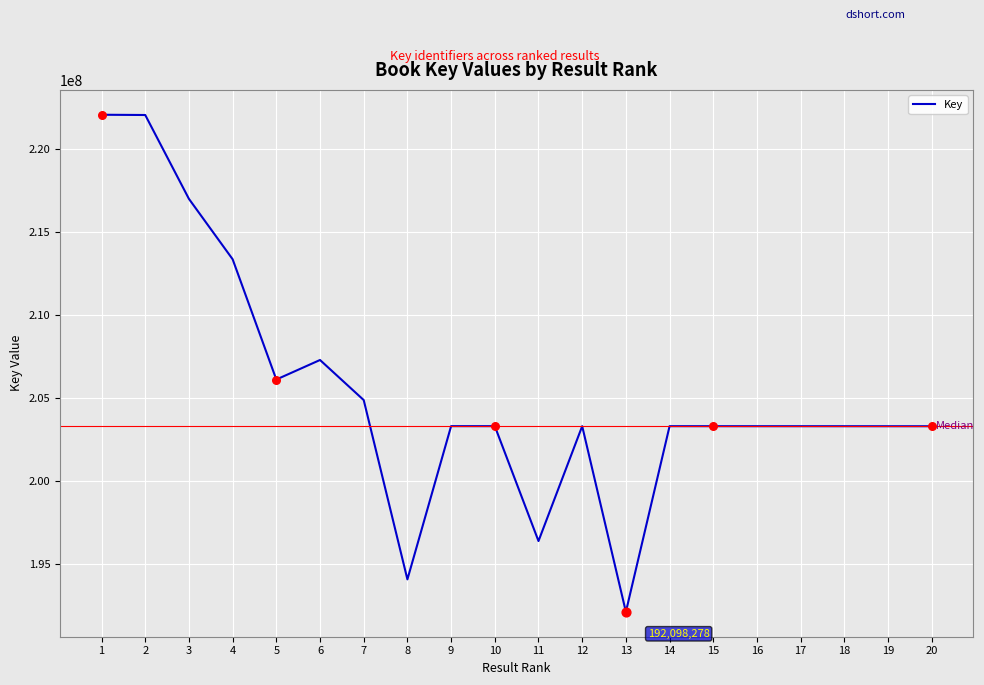

What is the ratio of the value at 3 to the value at 11?

1.1